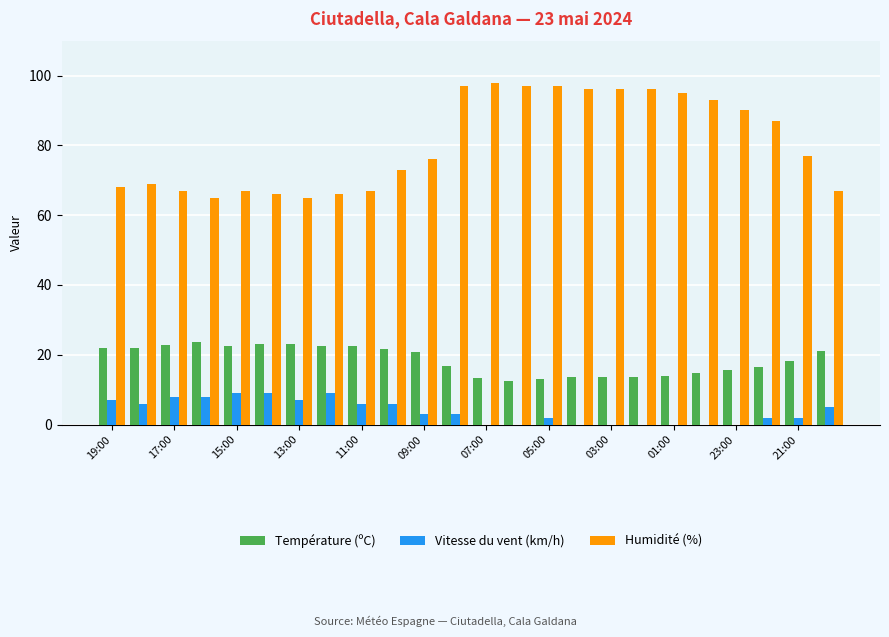

Which series has the largest total across all categories?

Humidité (%)